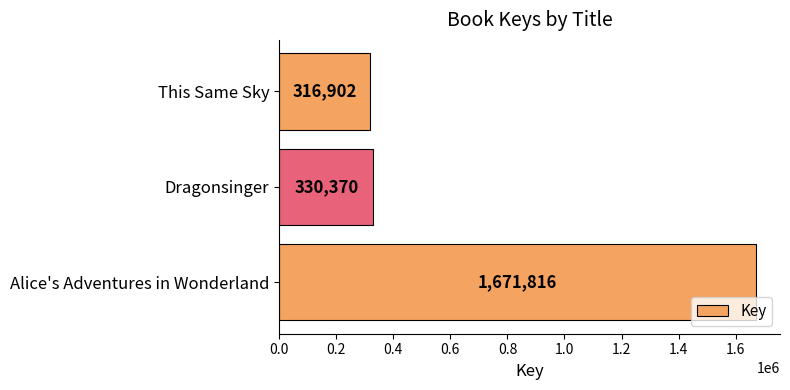

How many series are shown in this chart?

1